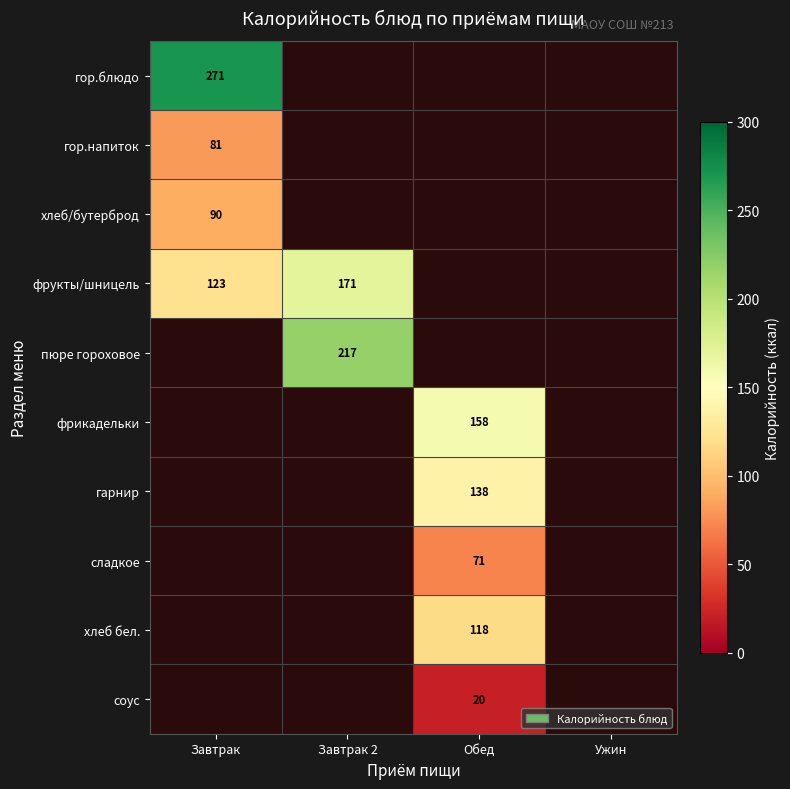

Is it true that сладкое equals 71 at Обед?

True